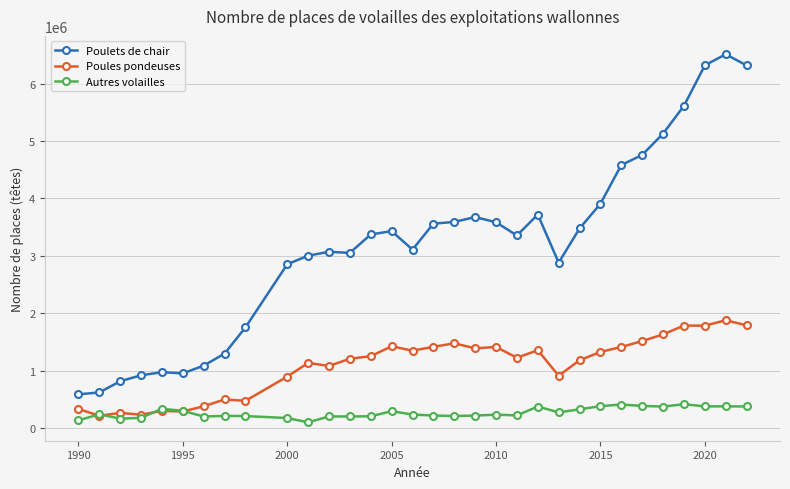

True or false: Poules pondeuses and Poulets de chair intersect in this chart.

False